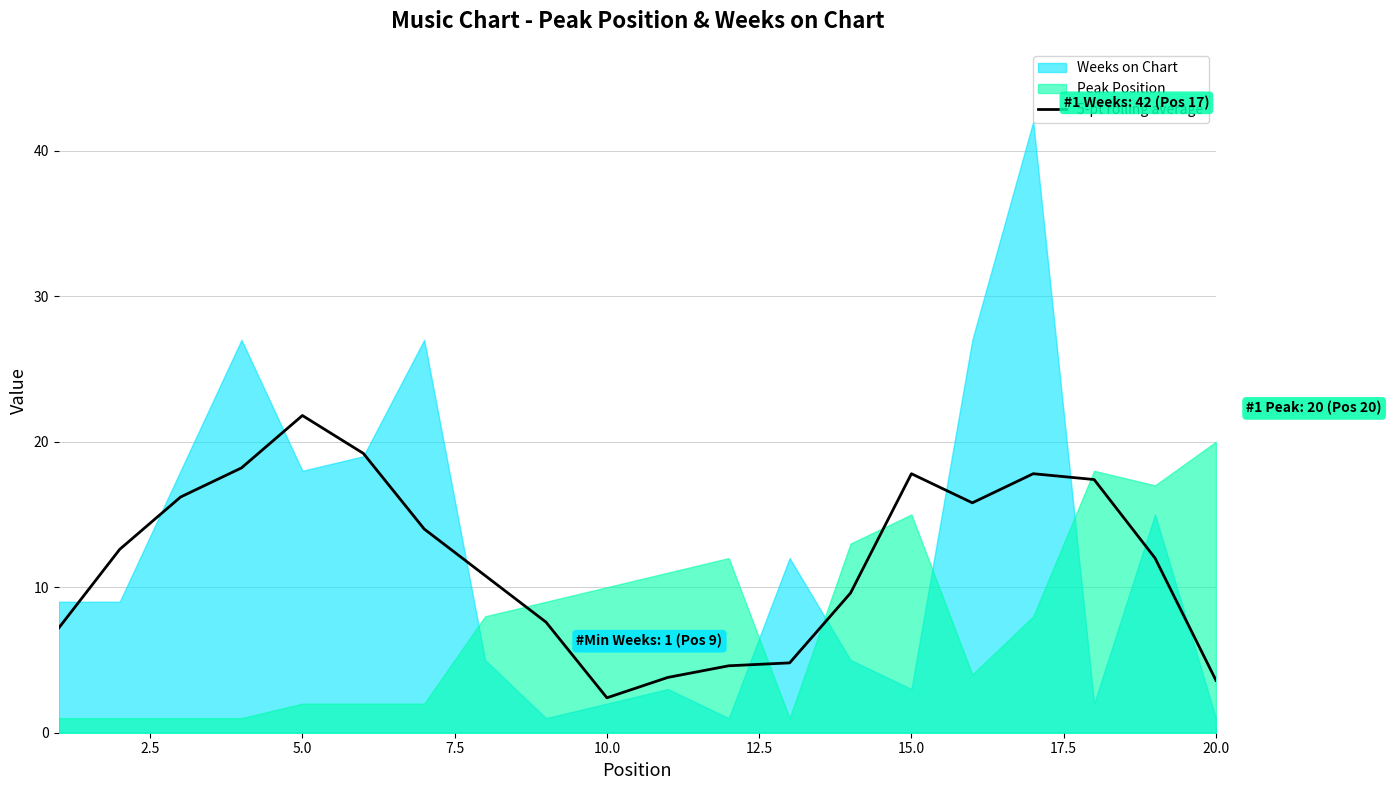

How many lines are shown in the chart?

1